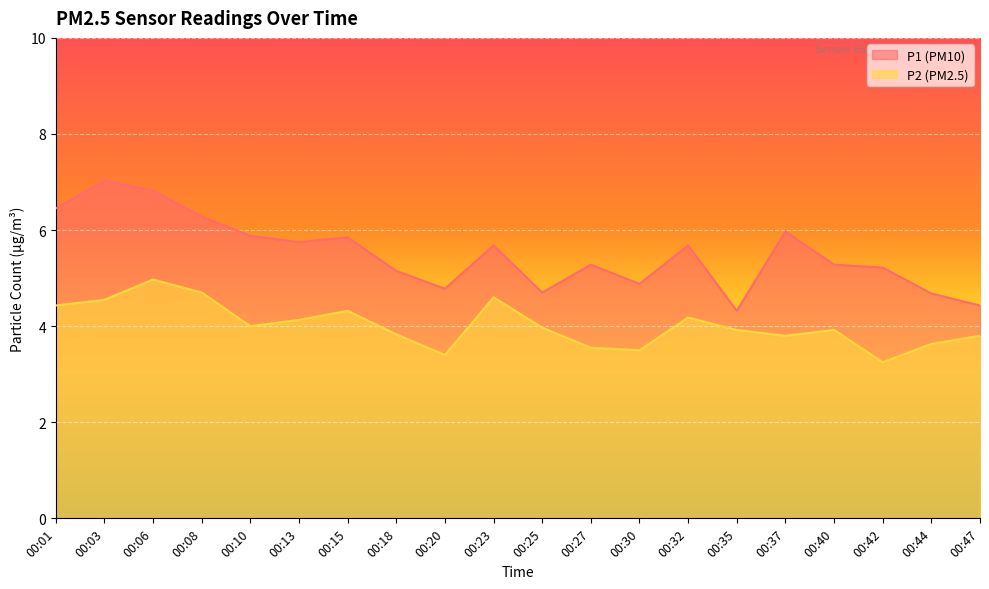

What is the difference between the highest and lowest values at 00:10?

1.9